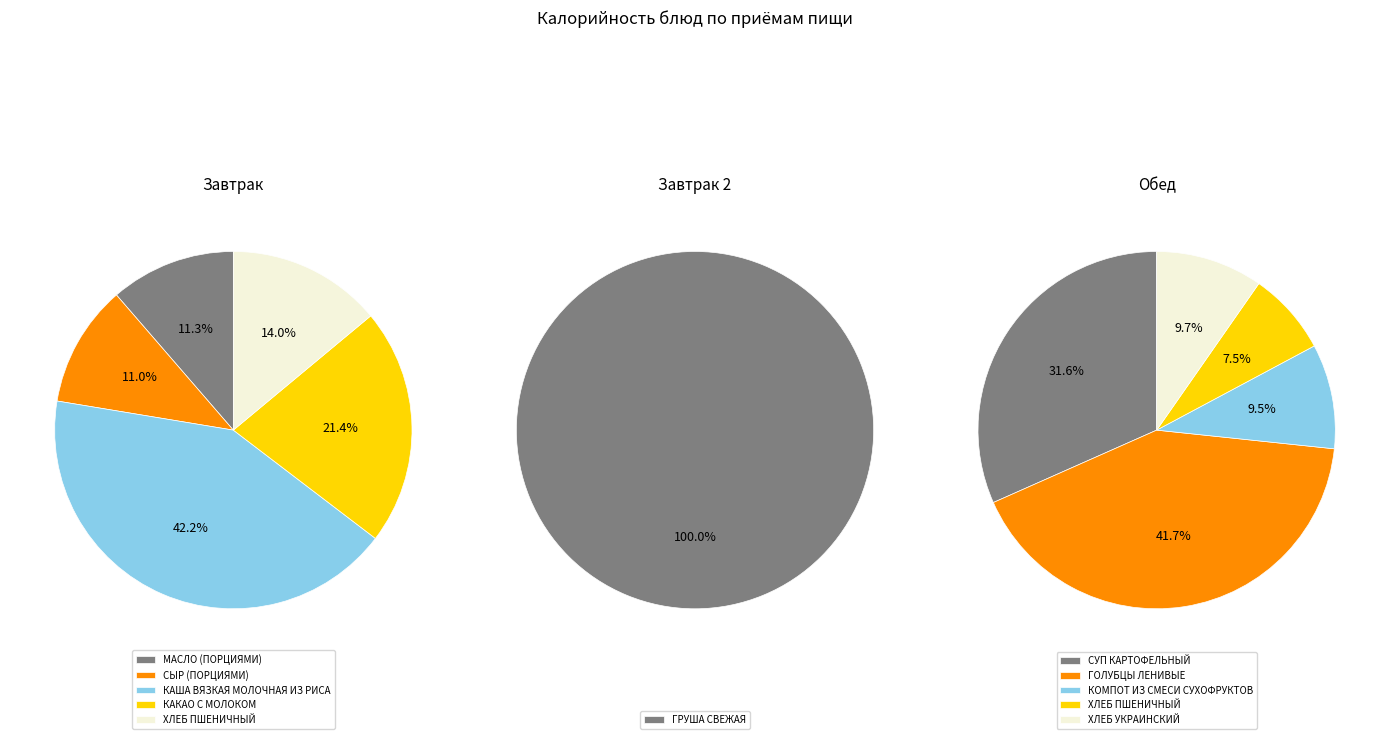

True or false: ХЛЕБ УКРАИНСКИЙ accounts for 19% of the total.

False